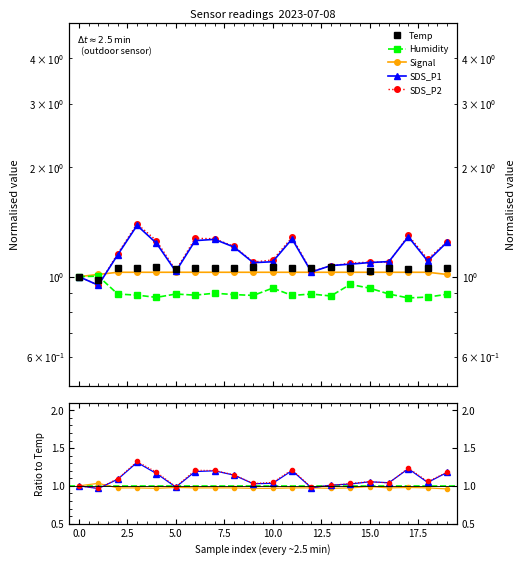

Count the number of categories in the chart.

20